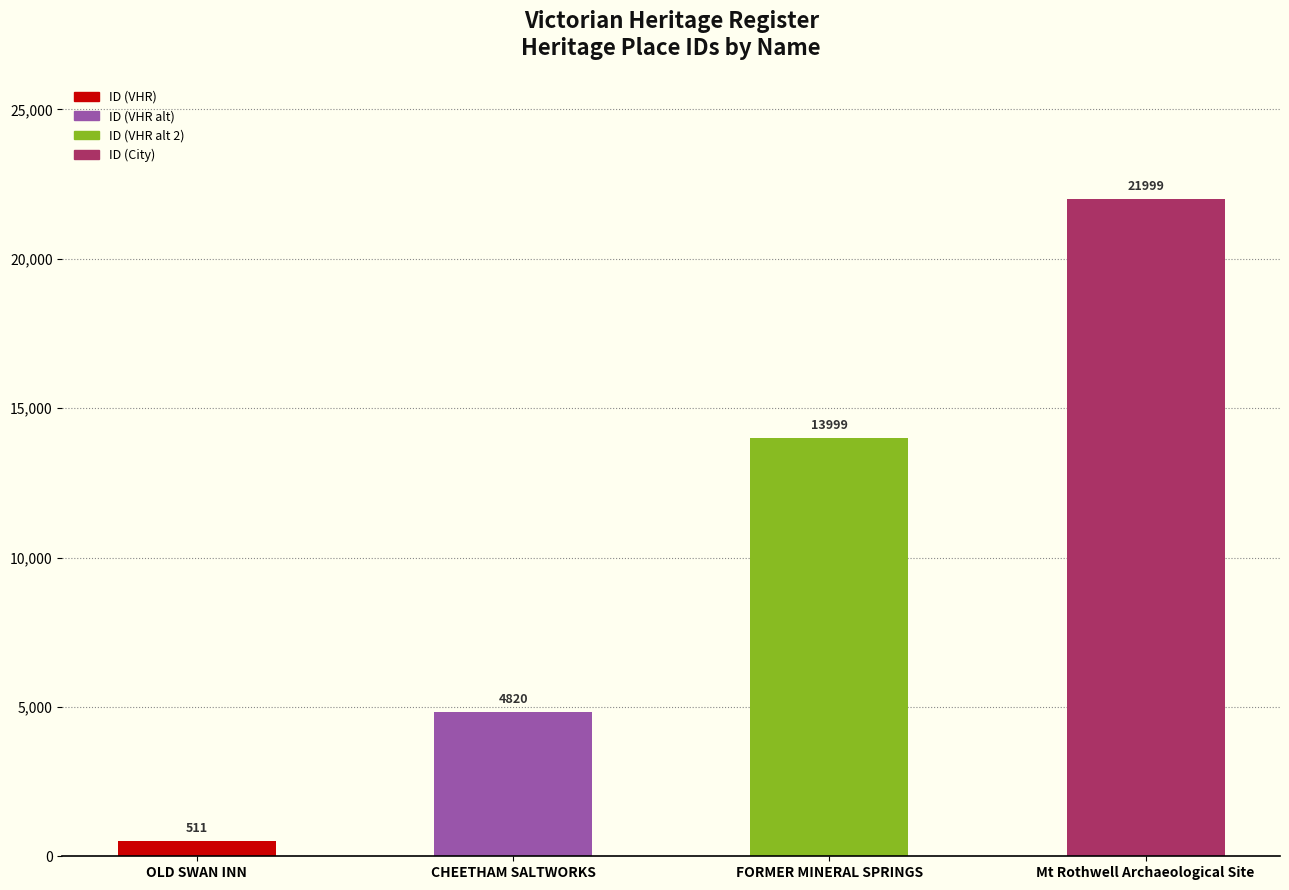

Reading right to left, transcribe all the data shown in this chart.

Mt Rothwell Archaeological Site=21999	FORMER MINERAL SPRINGS=13999	CHEETHAM SALTWORKS=4820	OLD SWAN INN=511